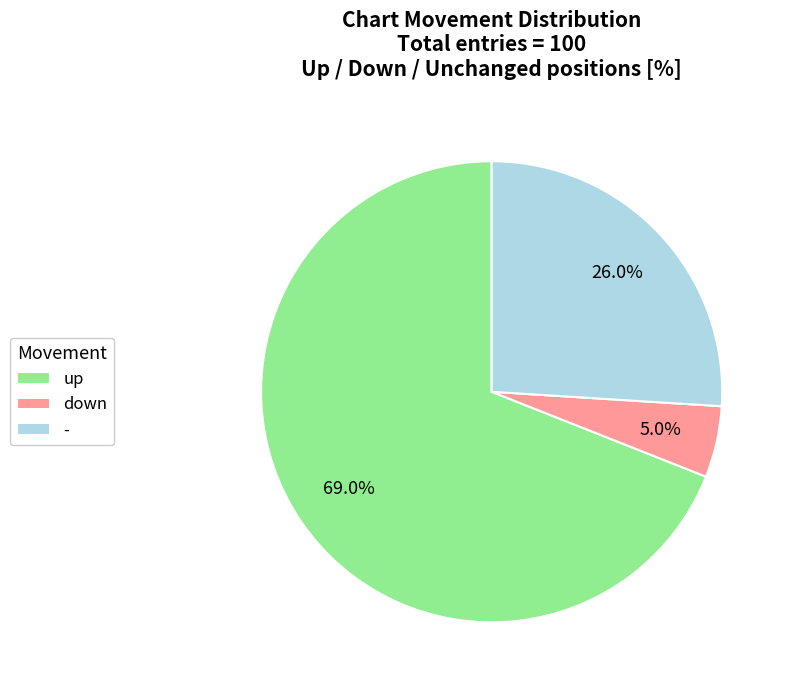

The down slice represents 5% of the pie. True or false?

True